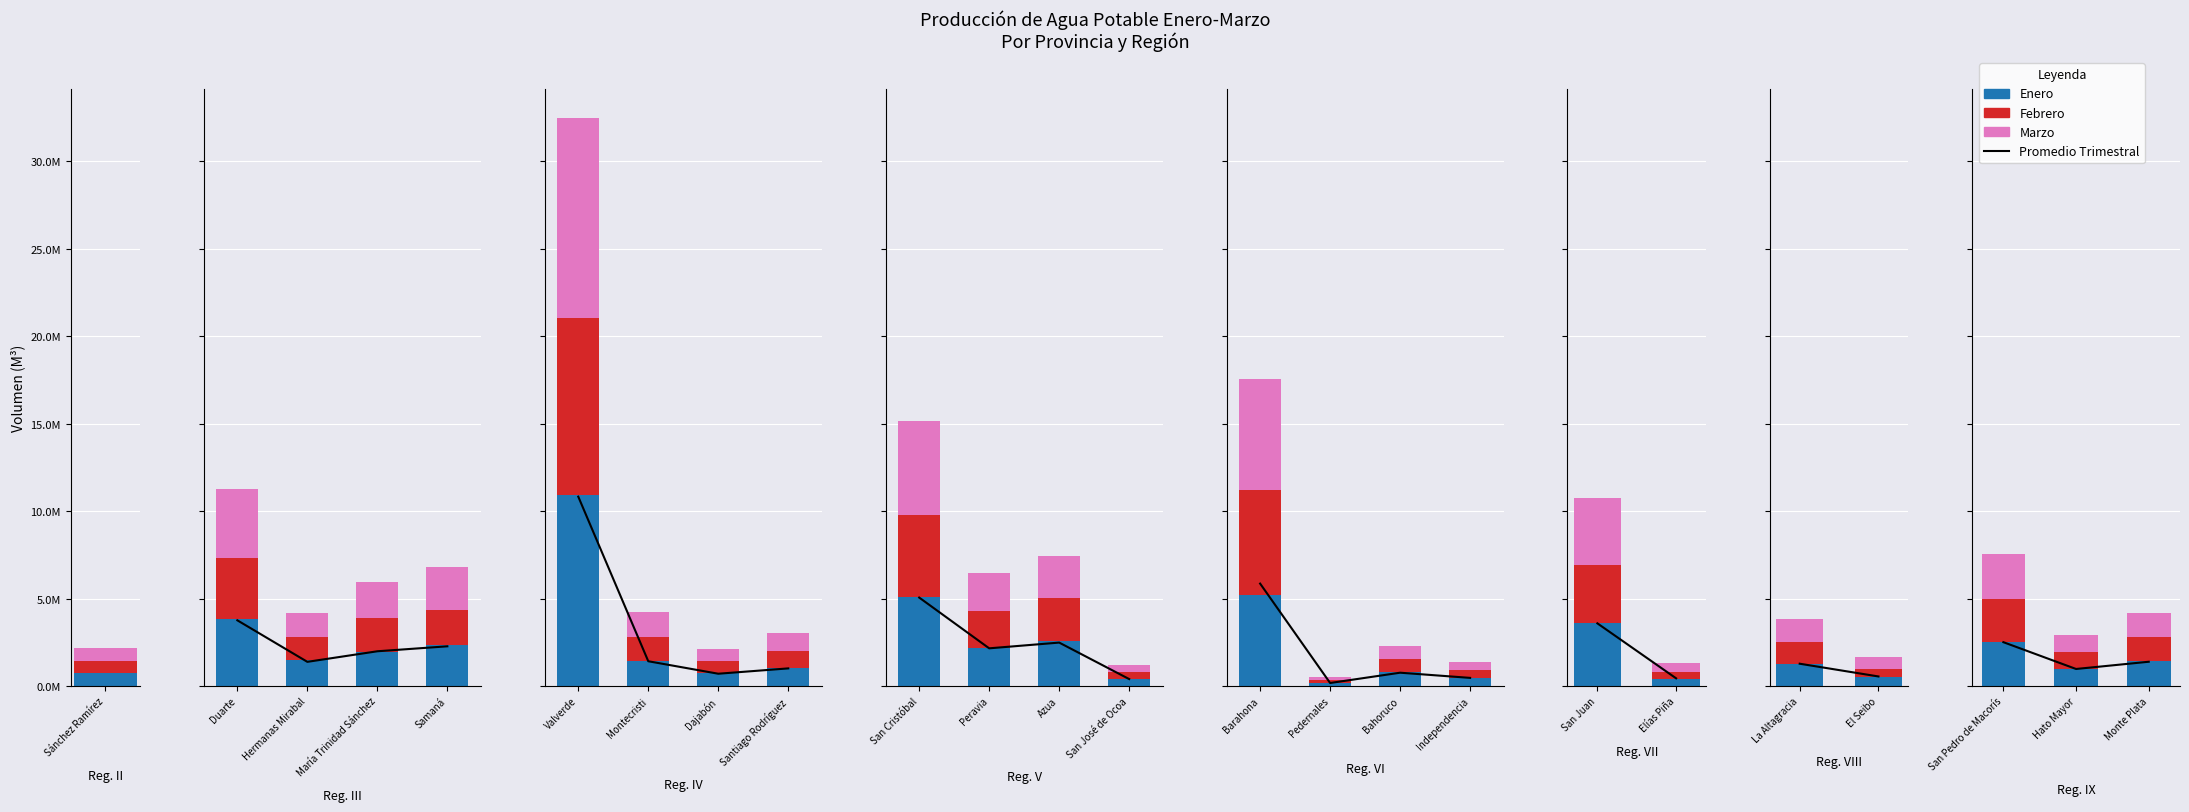

Is the value of Marzo at Monte Plata greater than the value of Enero at Hato Mayor?

Yes